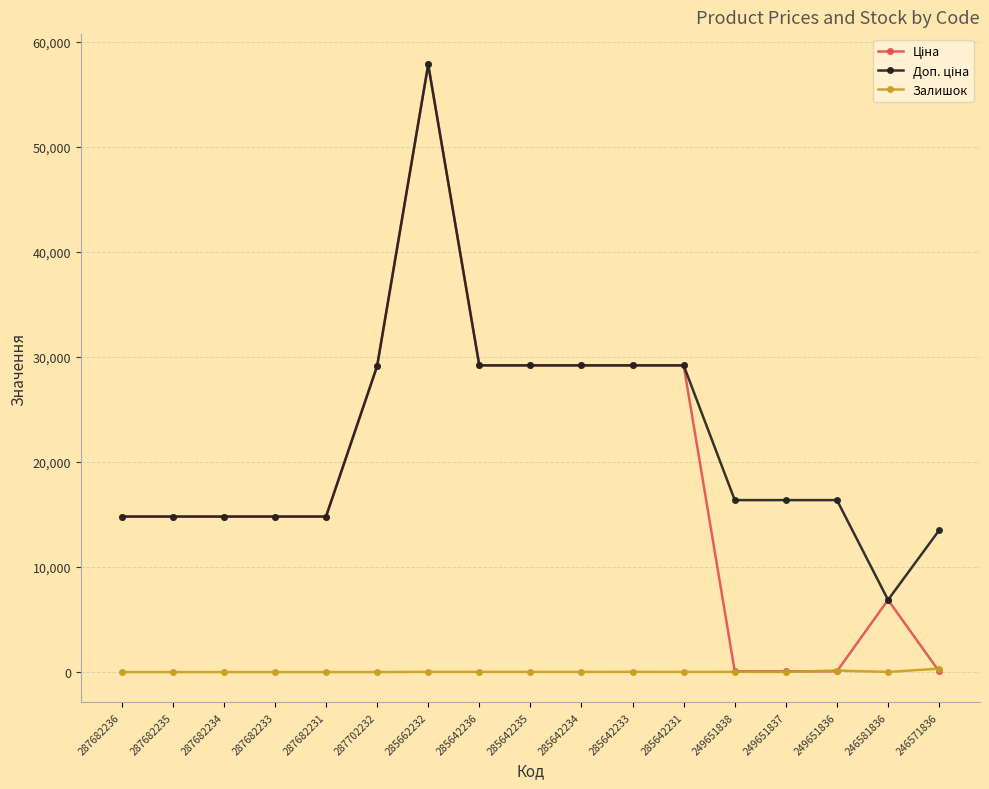

At which category is the sum across all series the highest?

285662232